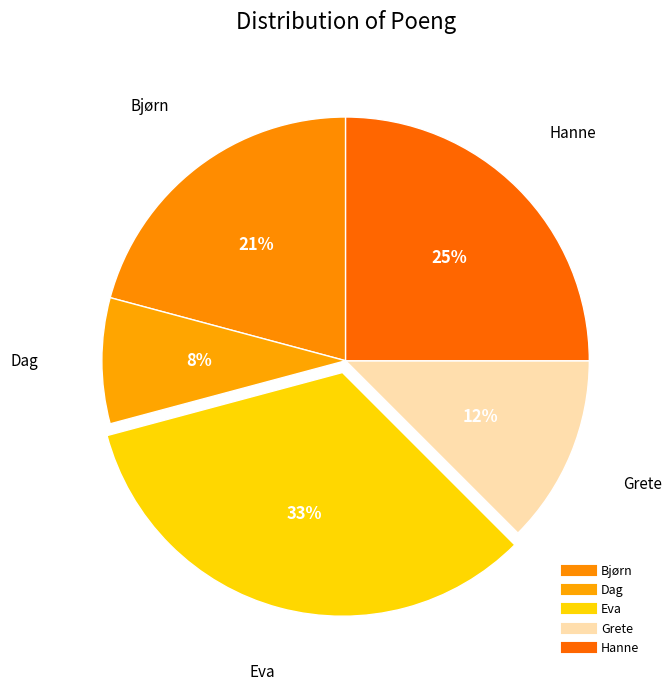

To the nearest percent, what percentage of the pie is Eva?

33%